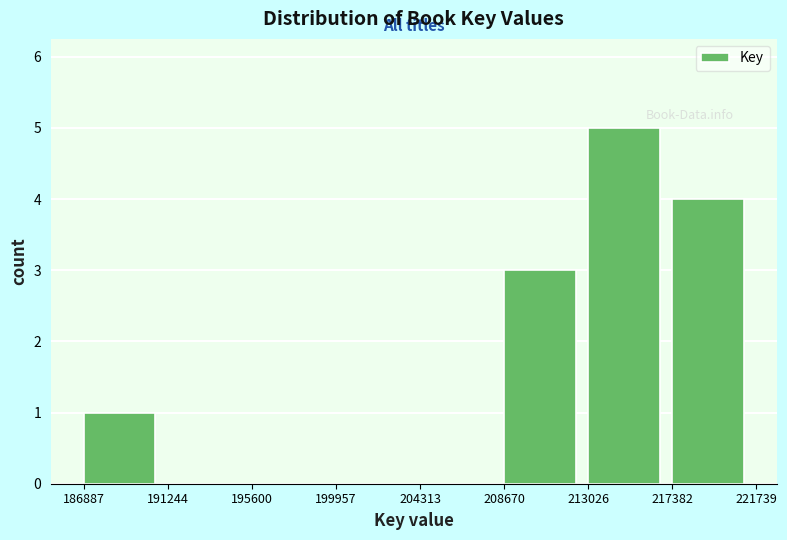

Reading right to left, what are all the values shown in this chart?

217382=4	213026=5	208670=3	204313=0	199957=0	195600=0	191244=0	186887=1